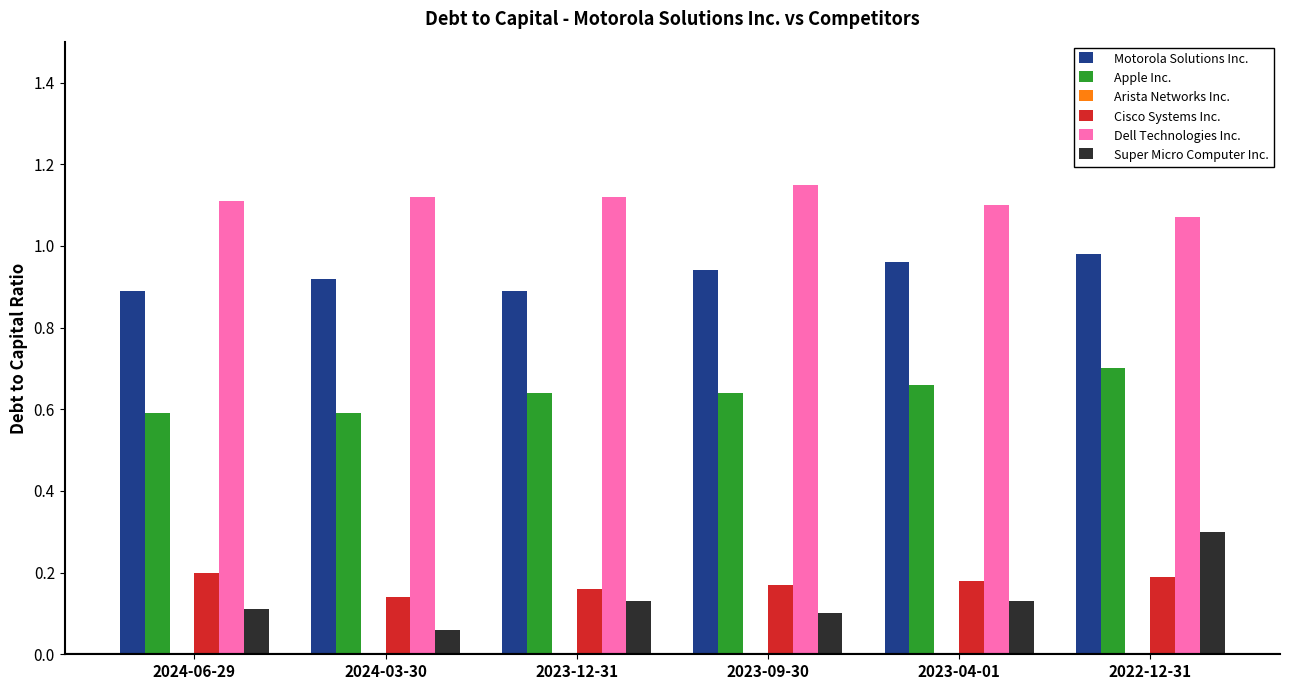

How many Dell Technologies Inc. values are between 1 and 2?

6